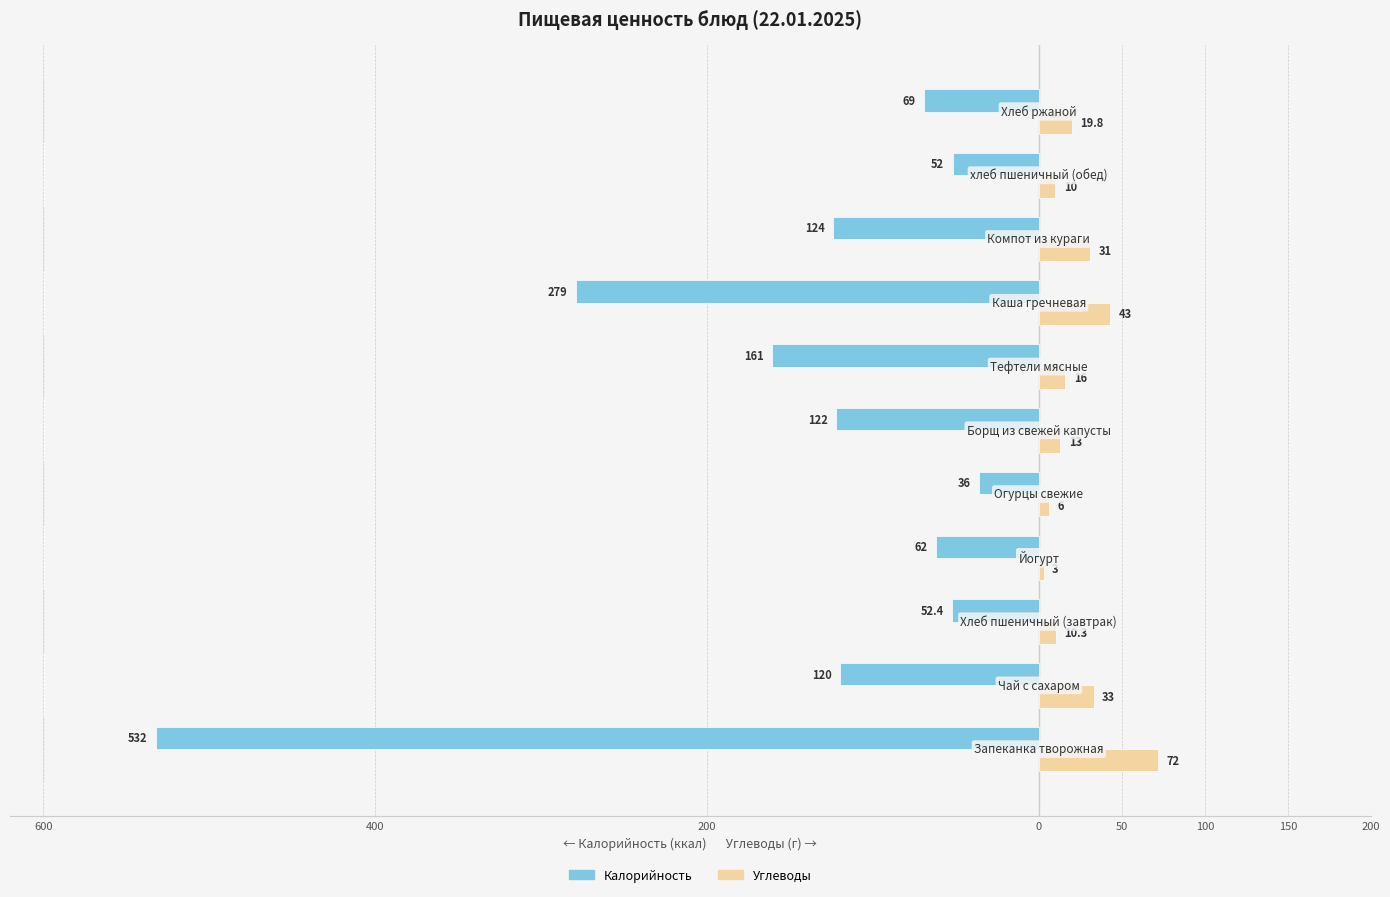

Reading left to right, extract all data points from this chart.

Калорийность: -532.0	-120.0	-52.4	-62.0	-36.0	-122.0	-161.0	-279.0	-124.0	-52.0	-69.0
Углеводы: 72.0	33.0	10.3	3.0	6.0	13.0	16.0	43.0	31.0	10.0	19.8